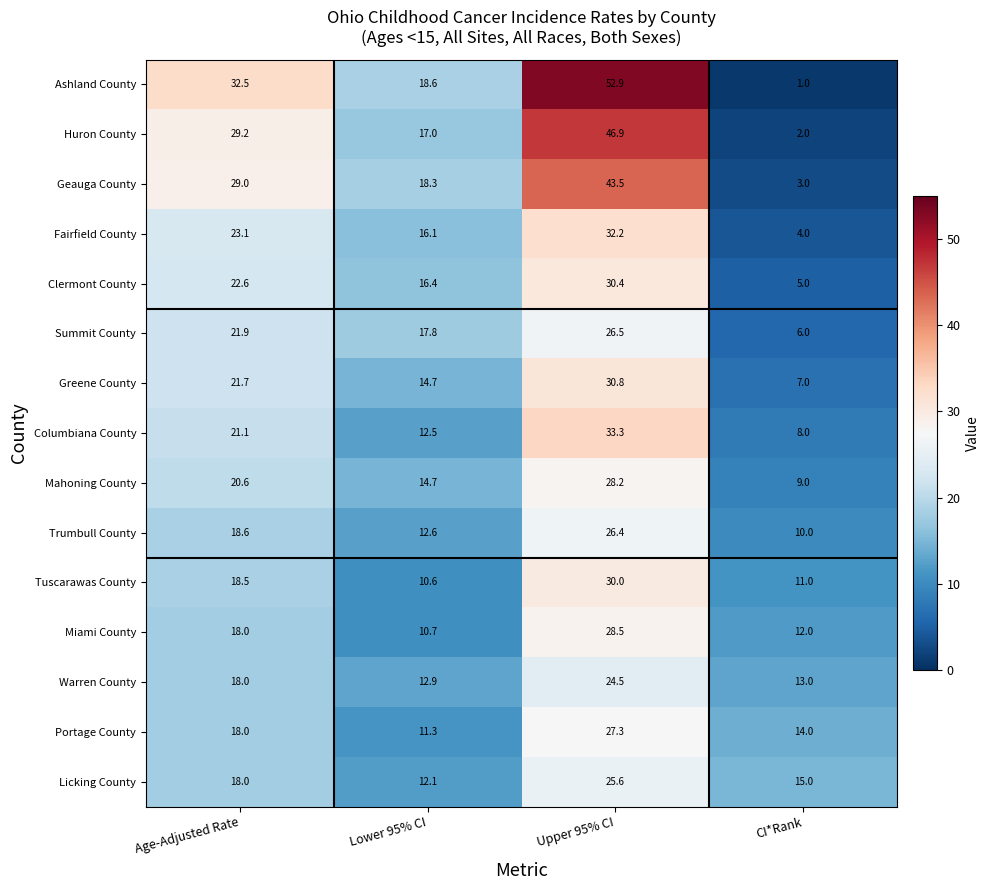

What is the sum of all Greene County values?

74.2